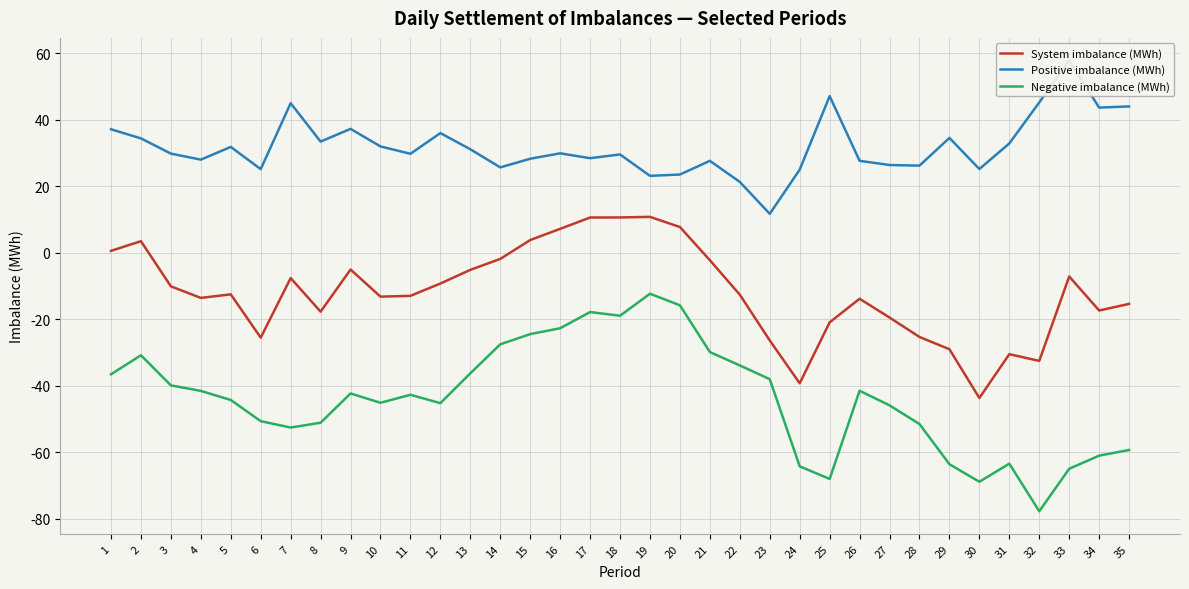

The value of Negative imbalance (MWh) at 32 is -77.7. True or false?

True